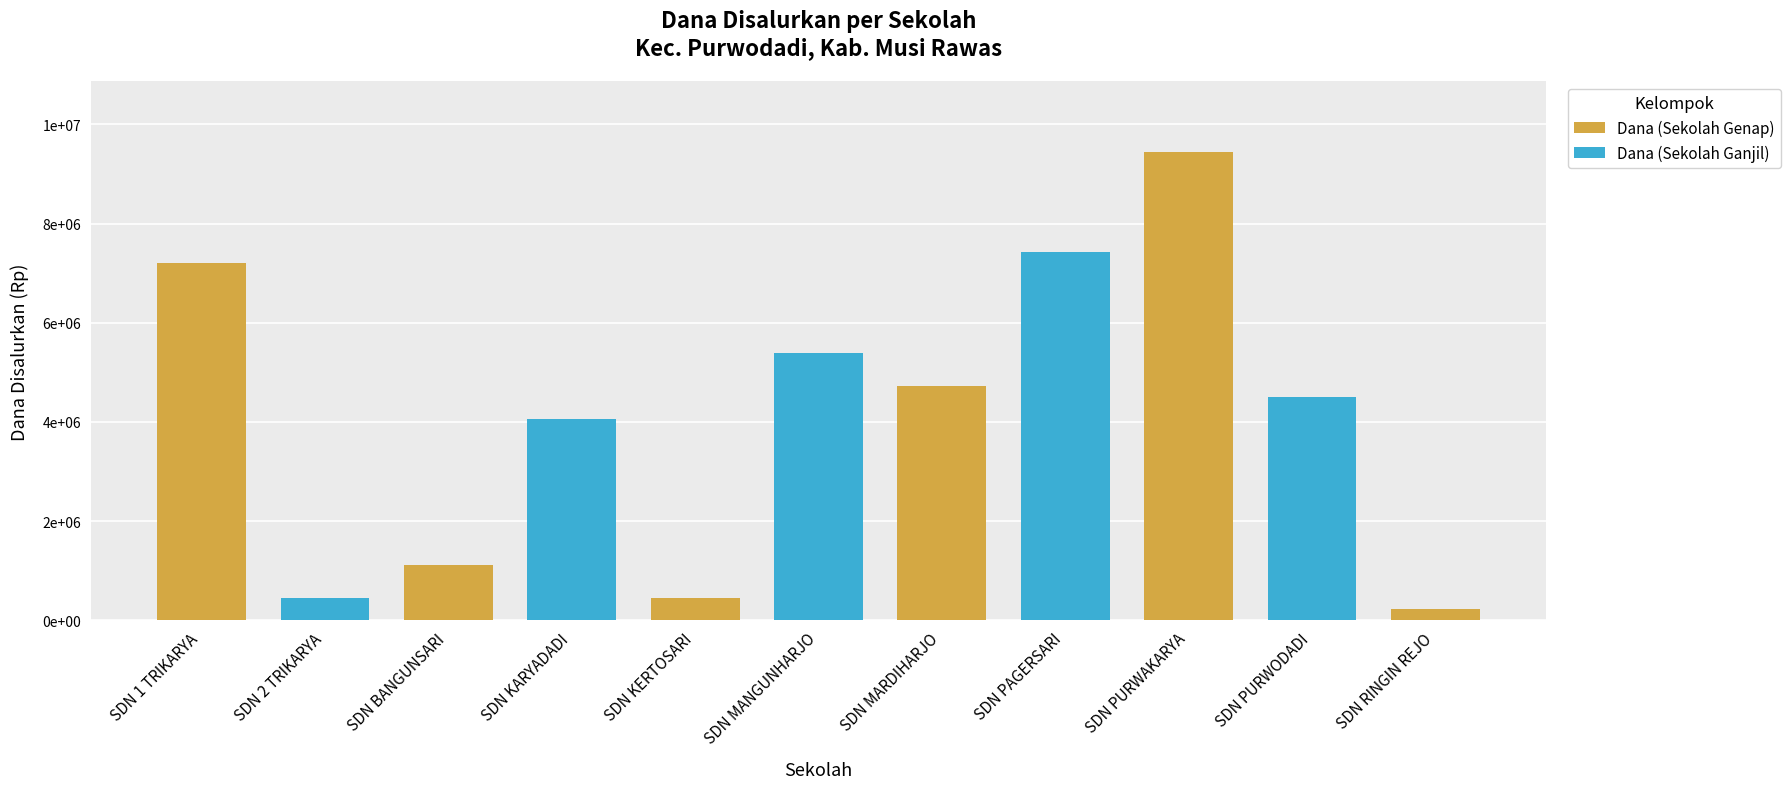

Which category has the highest value in the Dana Disalurkan series?

SDN PURWAKARYA